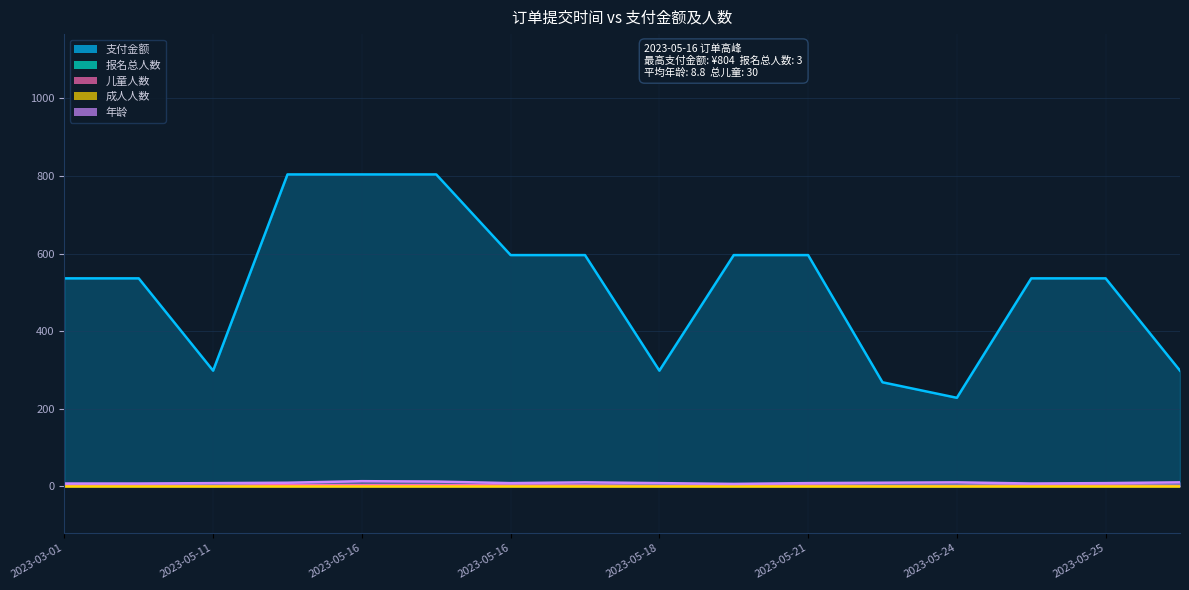

The 年龄 series shows 15 at 2023-05-16(刘有清). True or false?

False